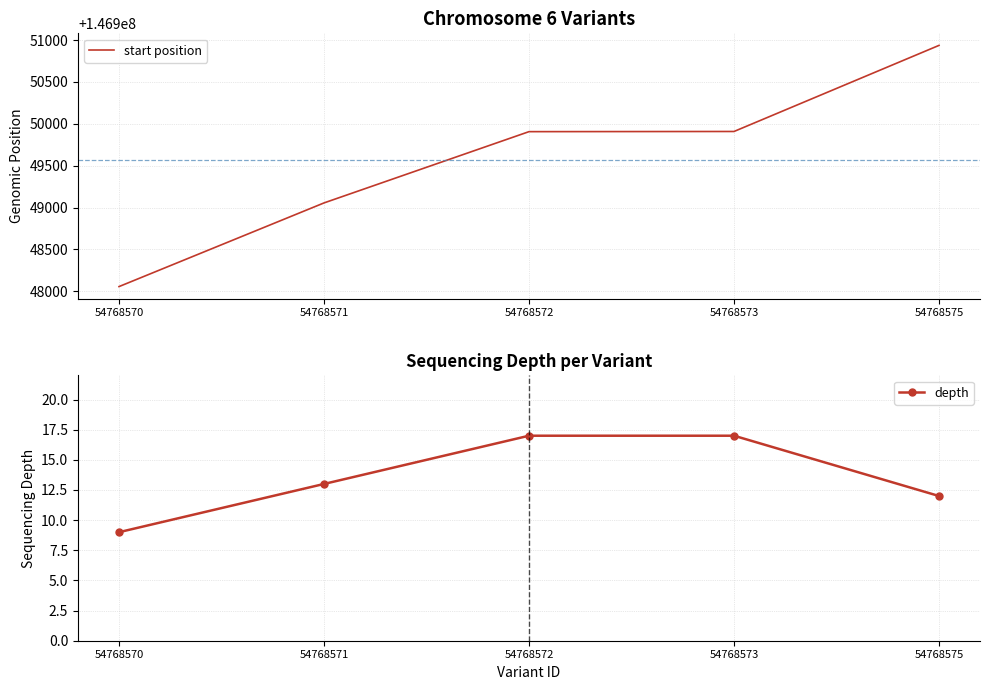

How many lines are shown in the chart?

2